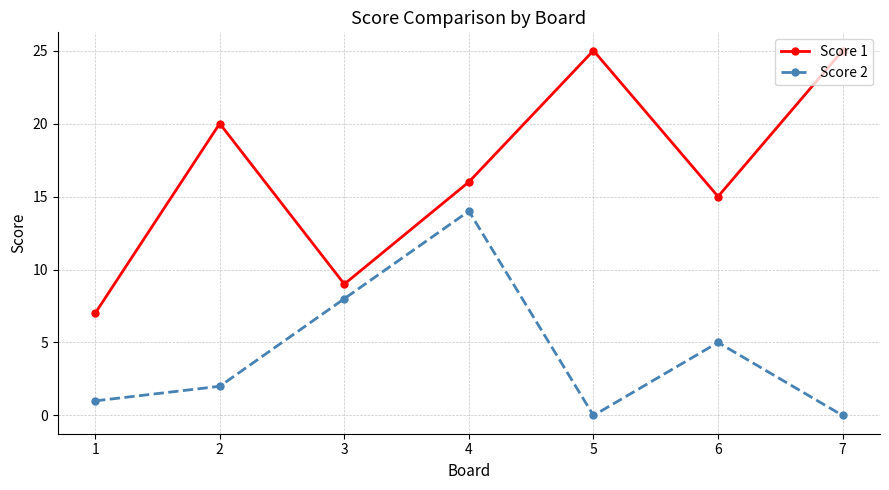

True or false: Score 2 and Score 1 intersect in this chart.

False